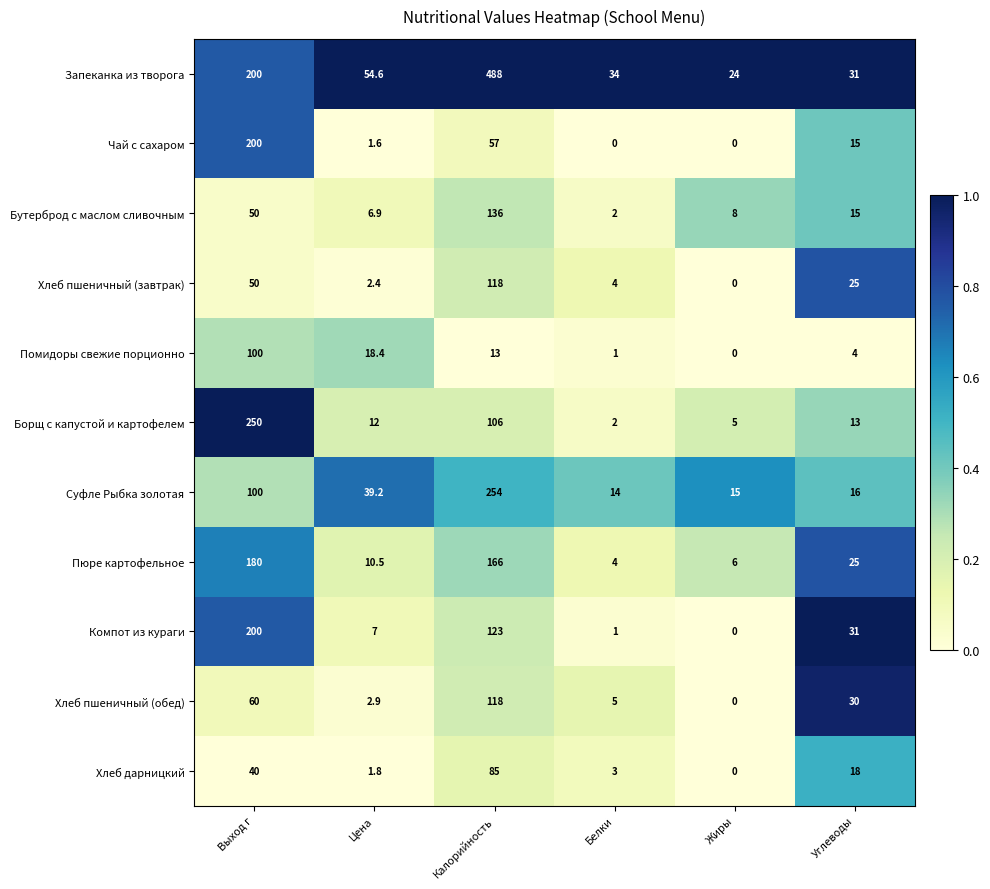

Which series has the largest total across all categories?

Запеканка из творога